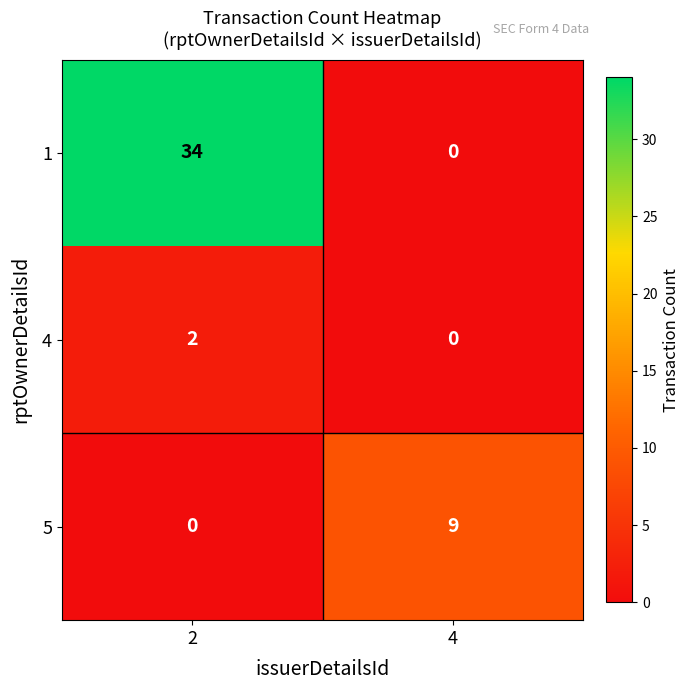

What is the sum of the 5 values at 4 and 2?

9